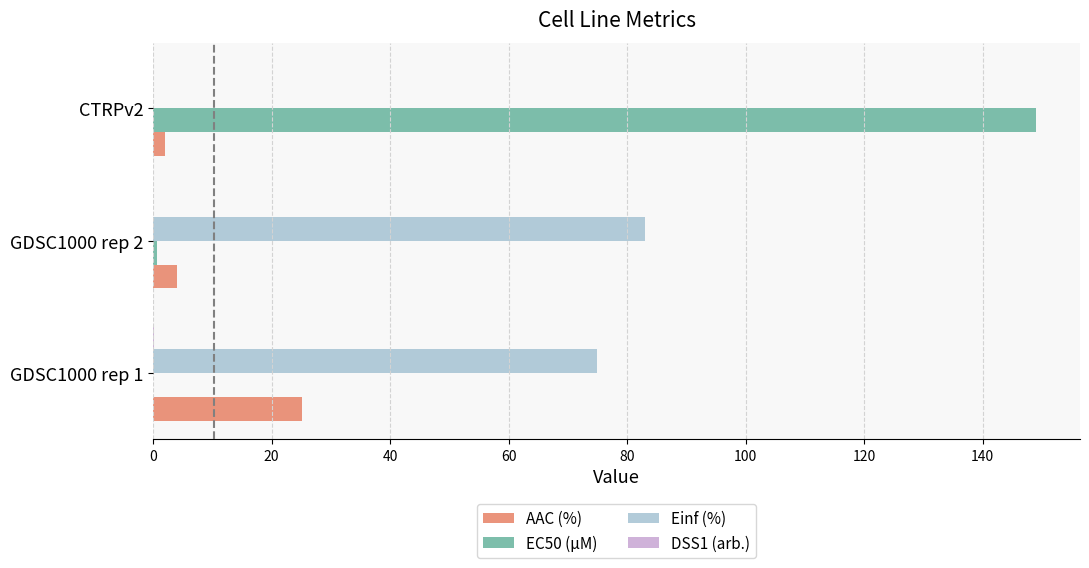

What is the sum of all AAC (%) values?

31.0